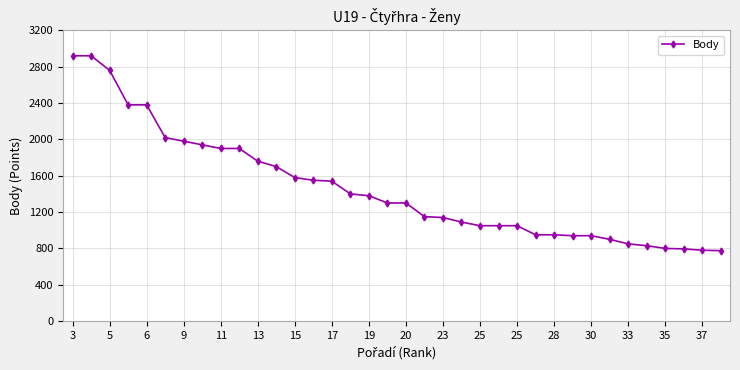

How many data points does each series have?

36